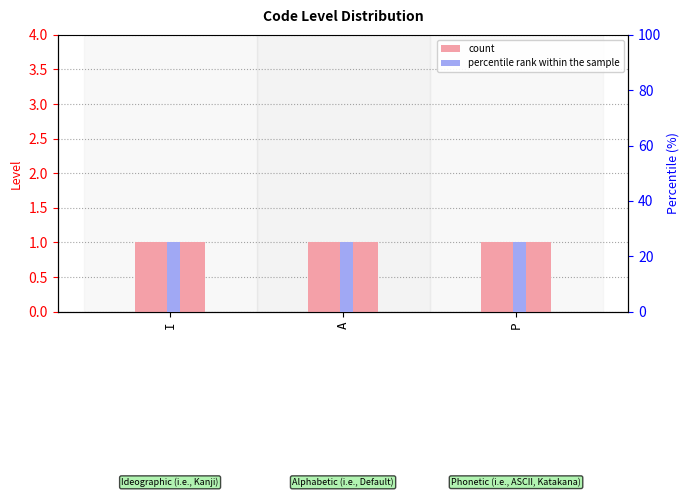

What are all the series names shown in the legend?

count, percentile rank within the sample